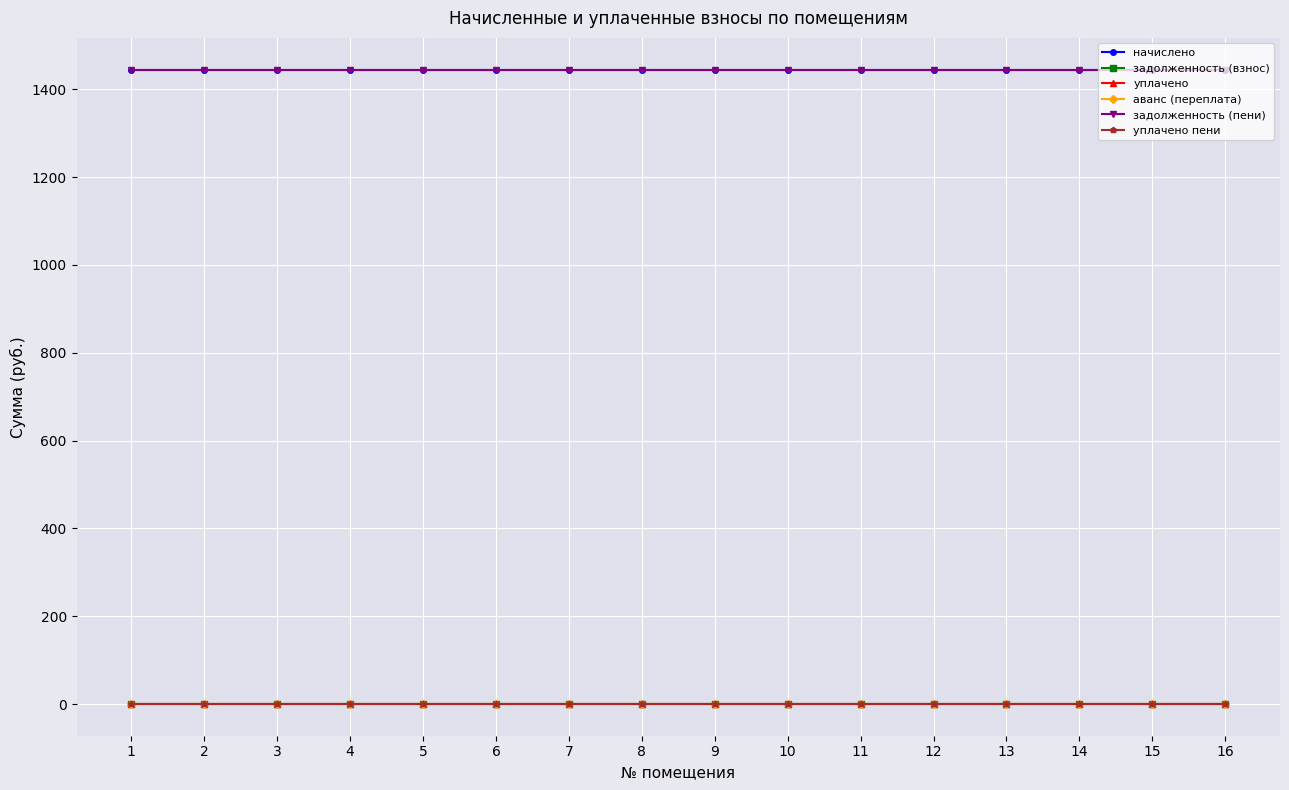

True or false: задолженность (пени) has a value of 2581.6 at 11.

False